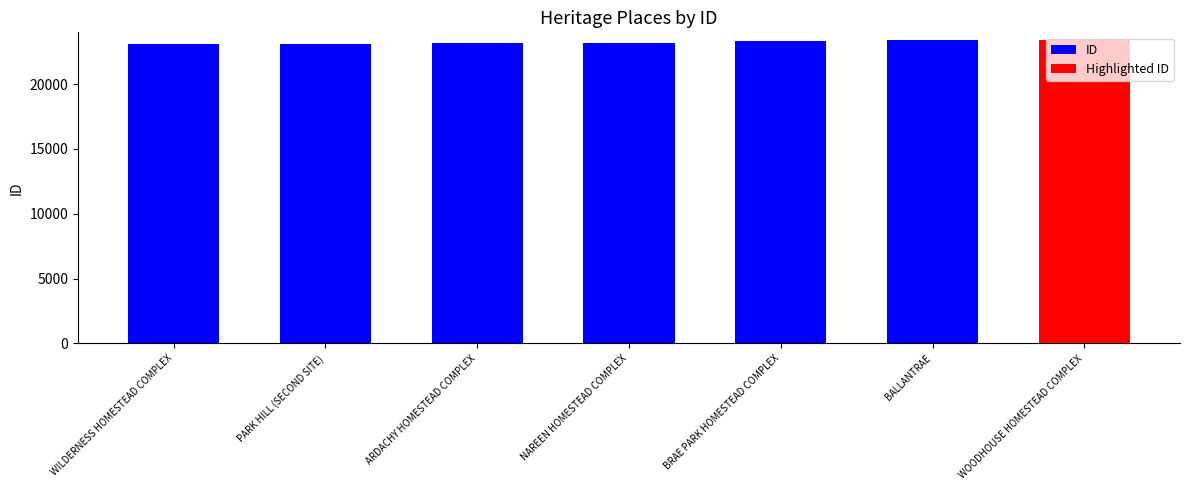

List the labels in order of value, largest first.

WOODHOUSE HOMESTEAD COMPLEX, BALLANTRAE, BRAE PARK HOMESTEAD COMPLEX, NAREEN HOMESTEAD COMPLEX, ARDACHY HOMESTEAD COMPLEX, PARK HILL (SECOND SITE), WILDERNESS HOMESTEAD COMPLEX